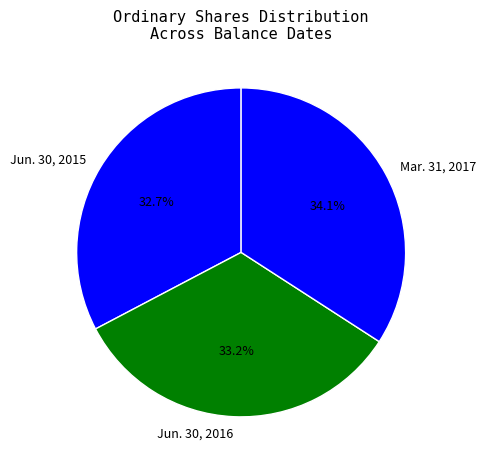

Is there a majority slice in this chart?

No